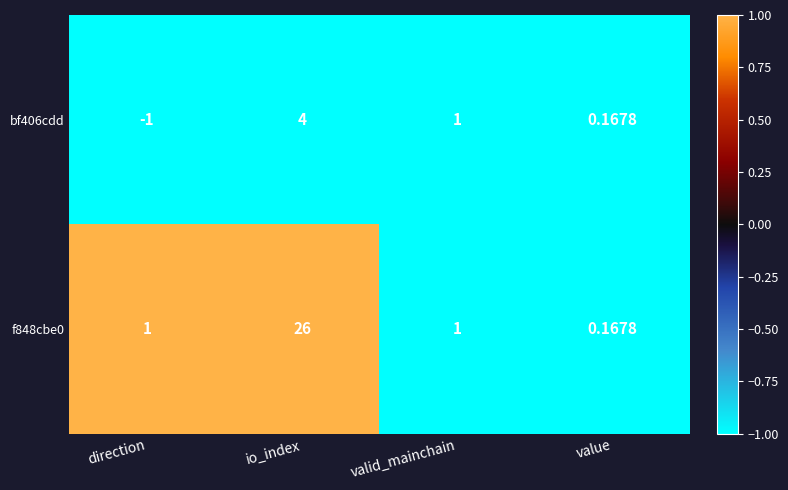

Which category has the lowest value in the f848cbe0 series?

value